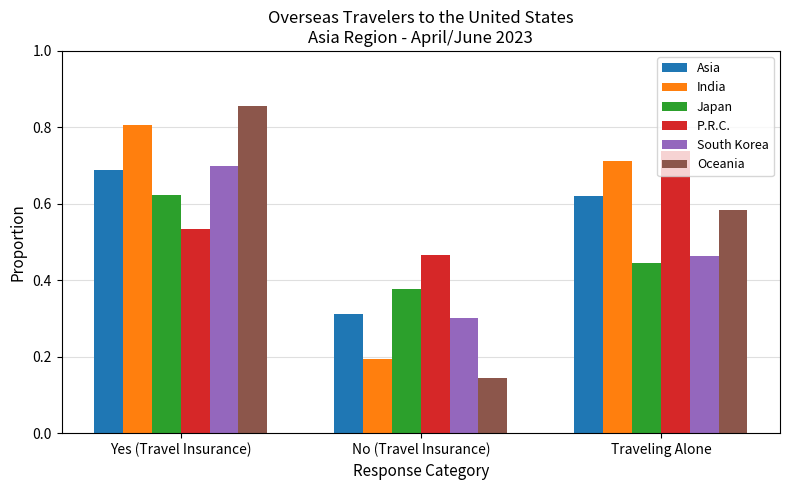

What is the label of the 2nd bar from the right?

No (Travel Insurance)